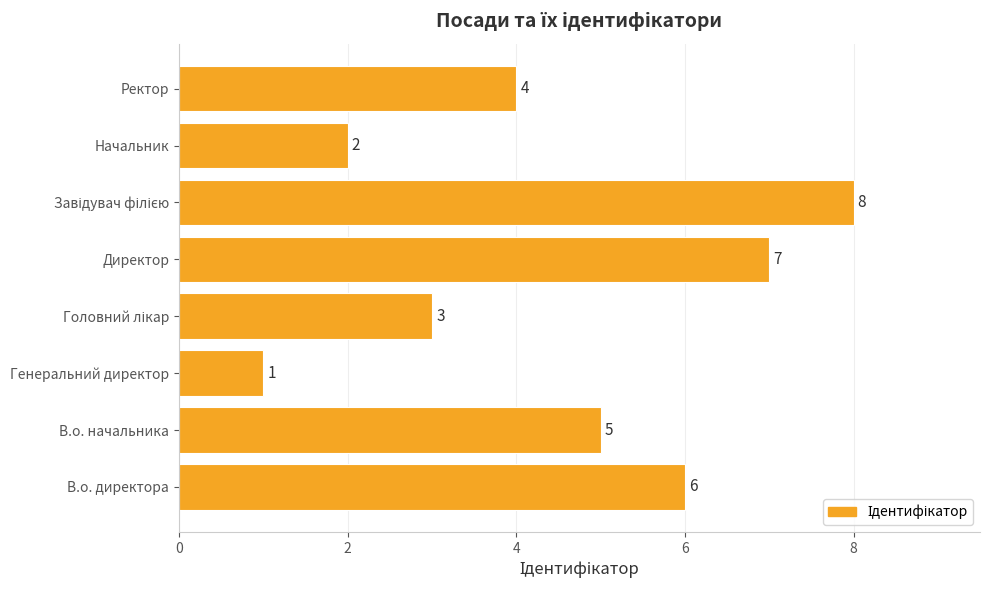

At which label is the value closest to 4?

Ректор